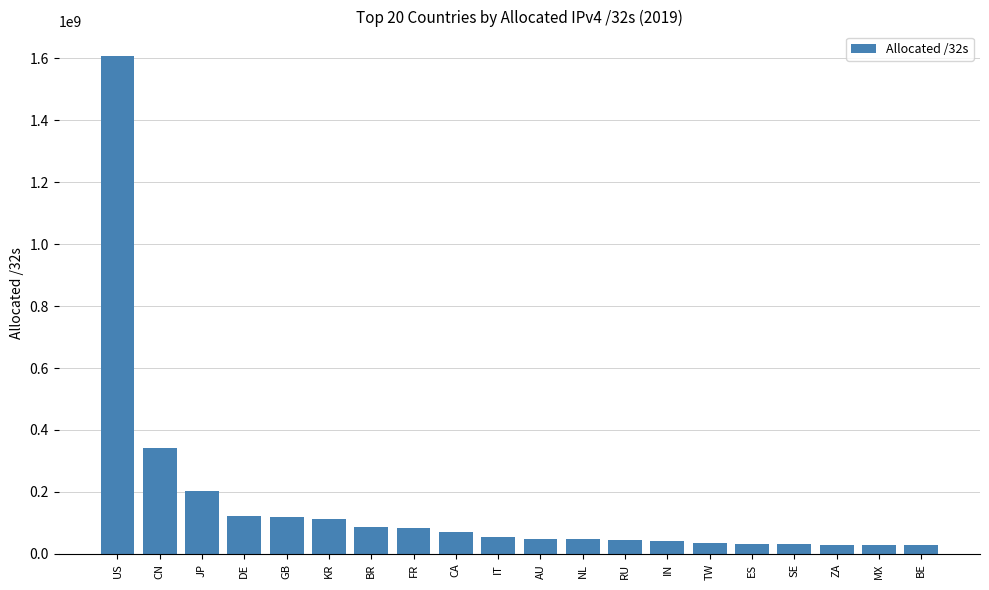

What is the value of the 4th bar from the left?

123332992